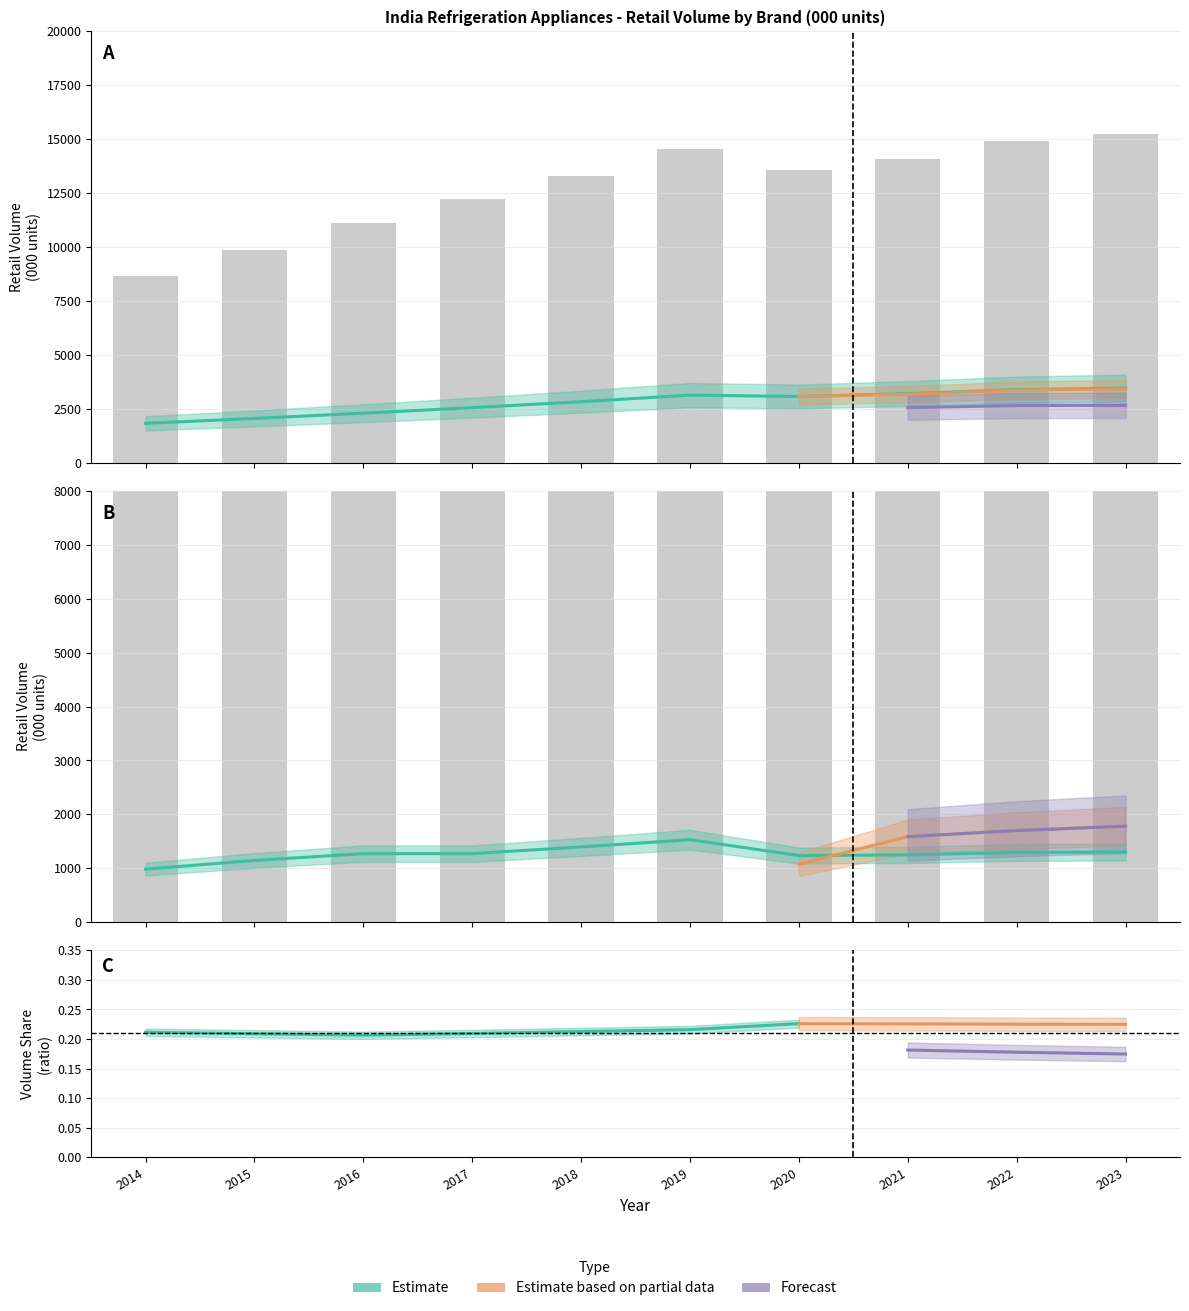

What is the sum of the Brand 5 (000 units) values at 2016 and 2019?

2804.4